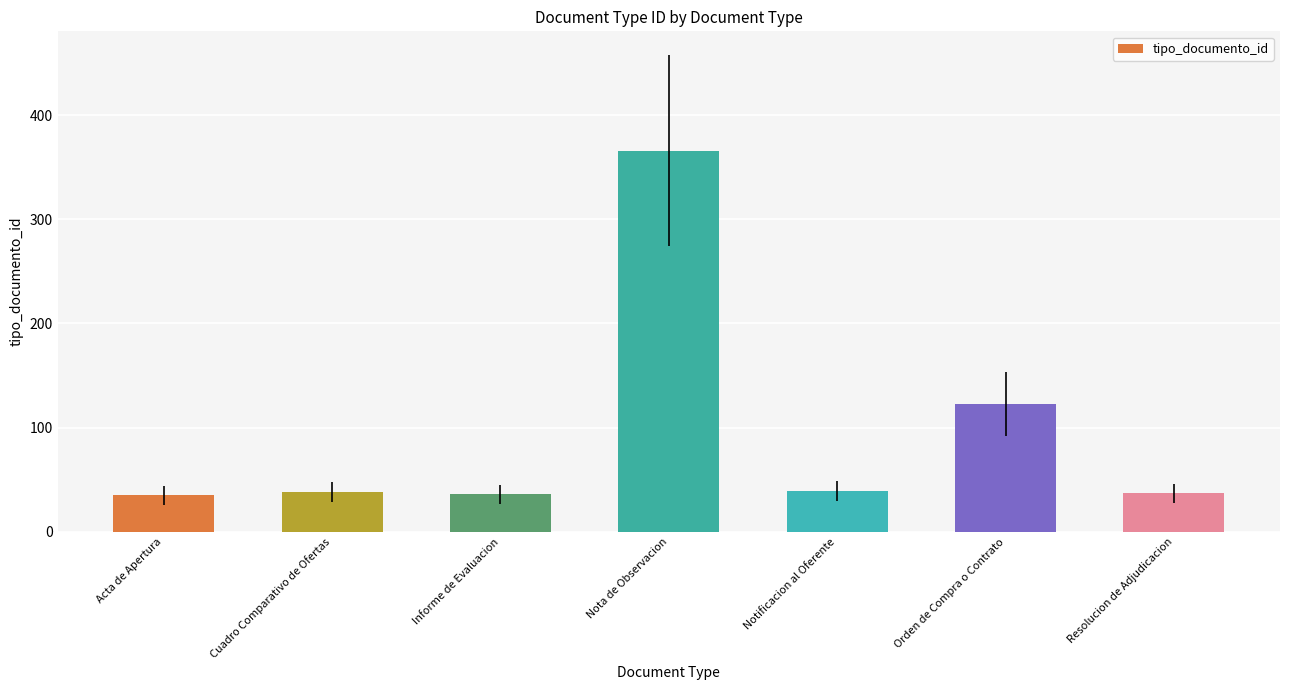

What is the change in value from Nota de Observacion to Notificacion al Oferente?

-327